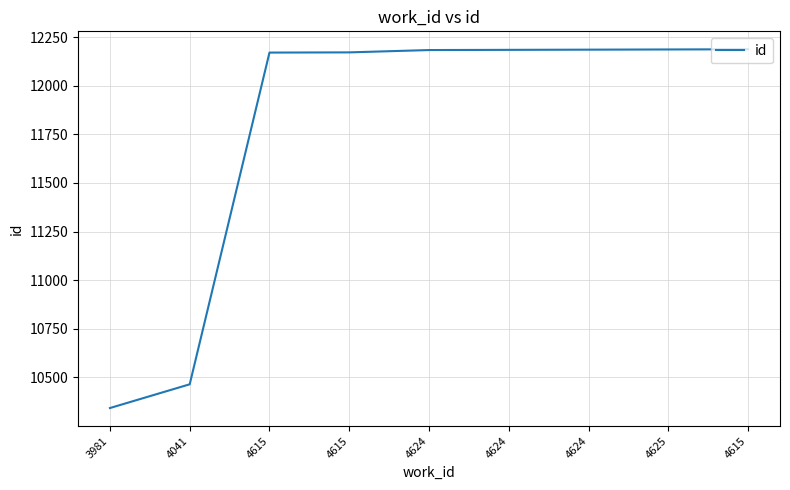

How many series are shown in this chart?

1